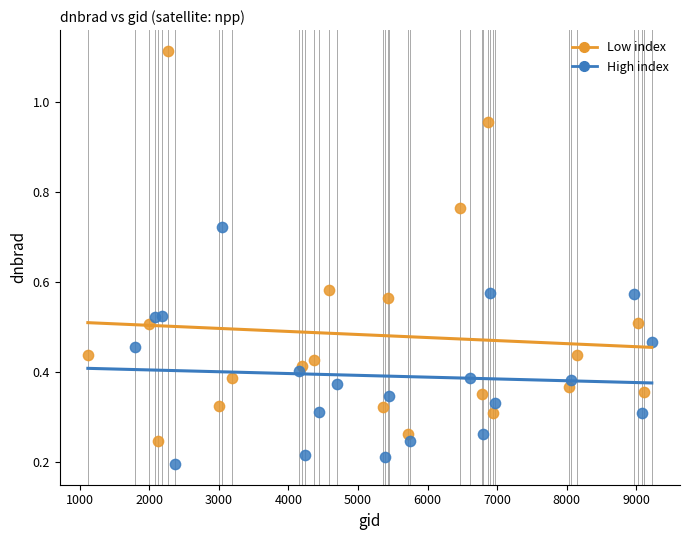

Which series has the widest spread of Y values?

Low index